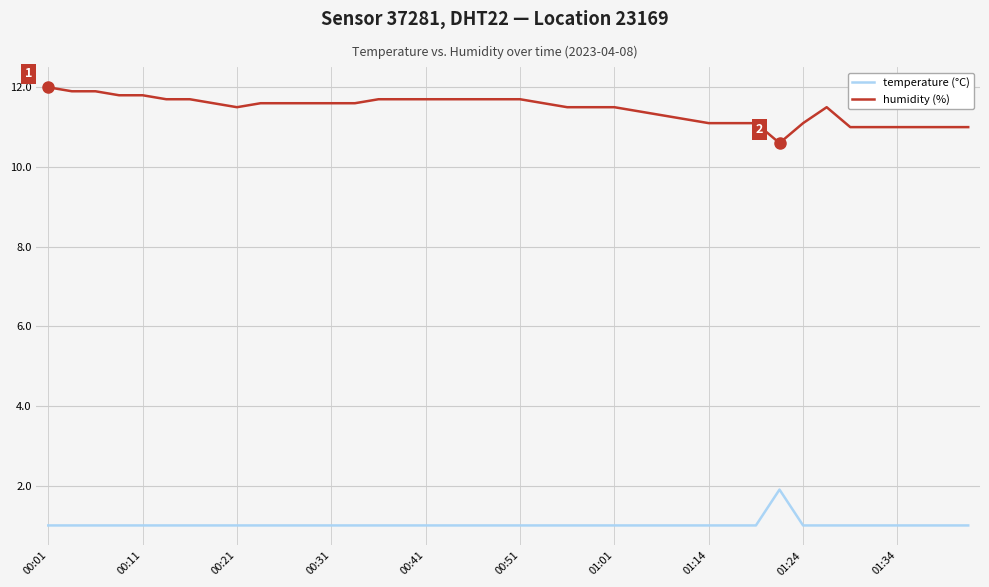

What is the smallest value displayed?

1.0